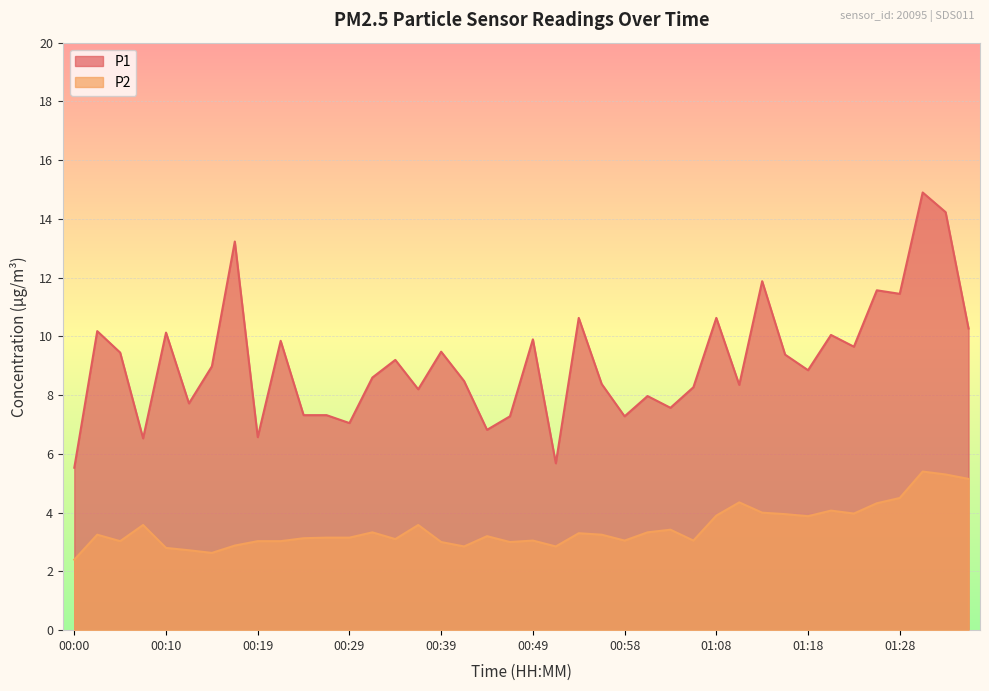

How many distinct data groups are displayed?

2